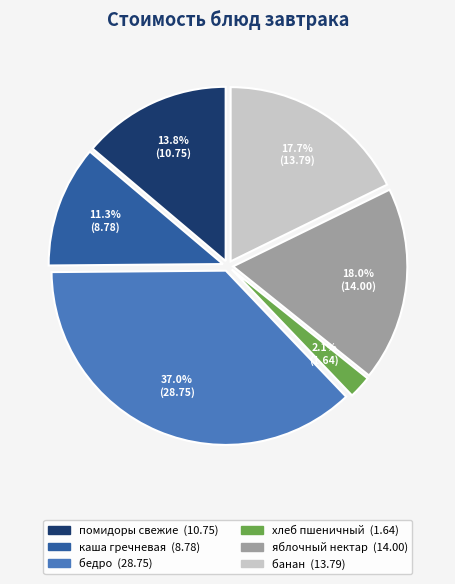

How many slices are in this pie chart?

6